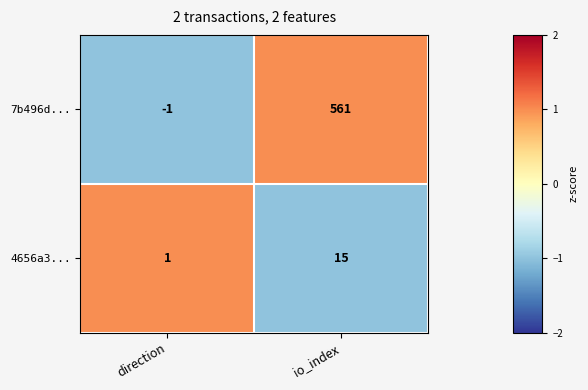

What is the approximate value of 4656a3... at io_index?

15